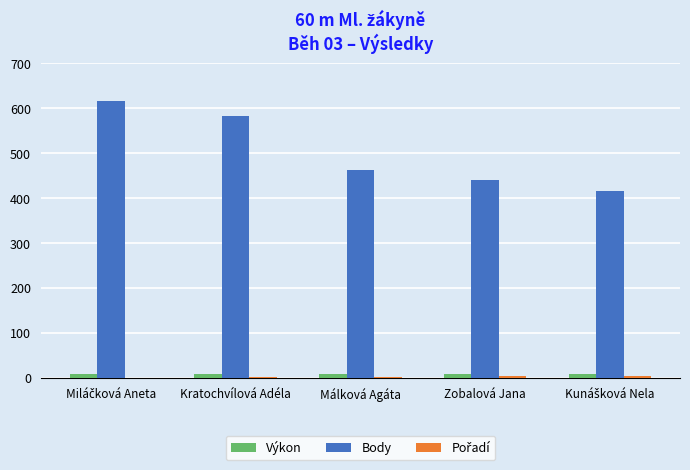

Where is Body nearest to the value 515?

Málková Agáta